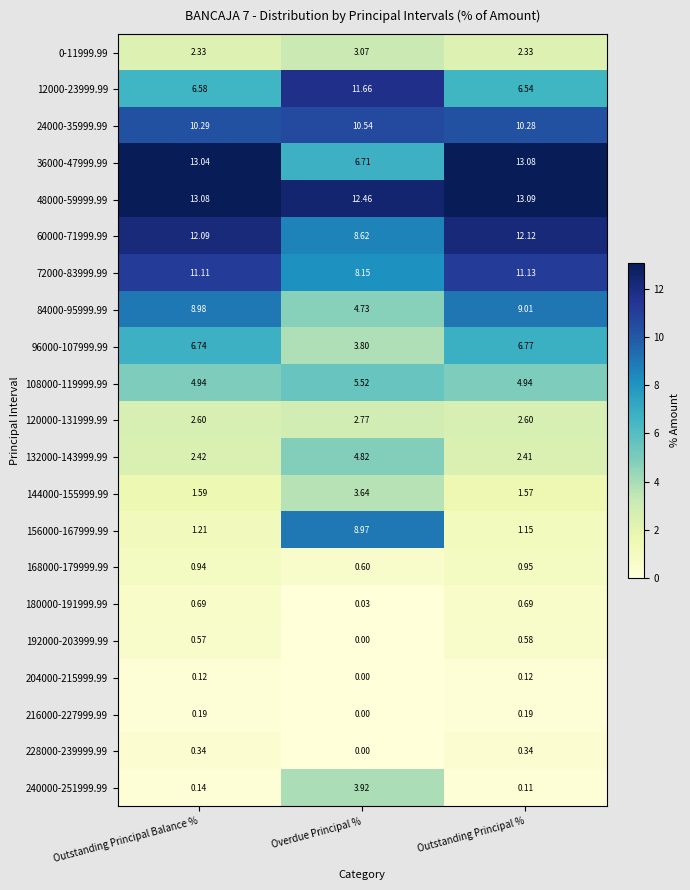

Where does the 72000-83999.99 series first go above 11?

Outstanding Principal Balance %